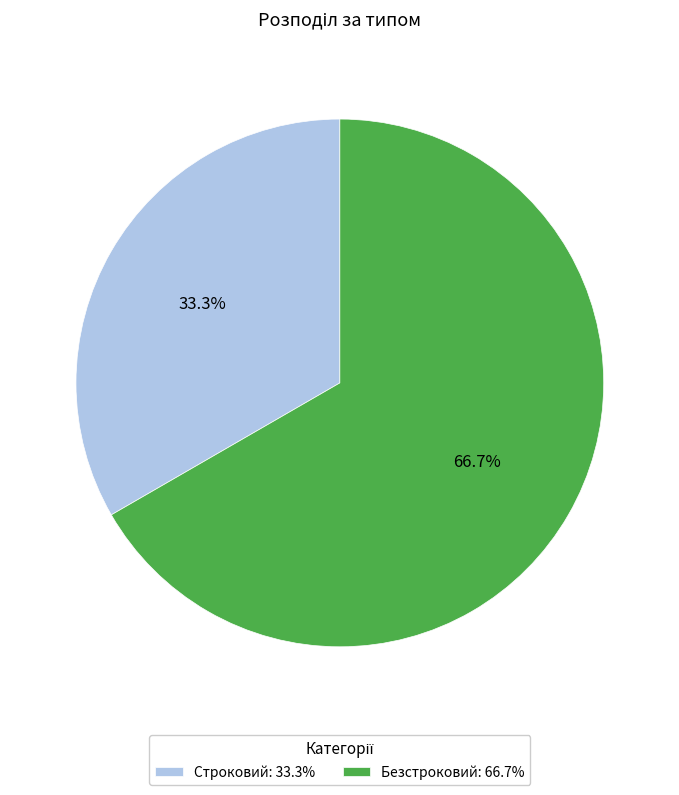

What percentage is the Строковий slice, to the nearest percent?

33%